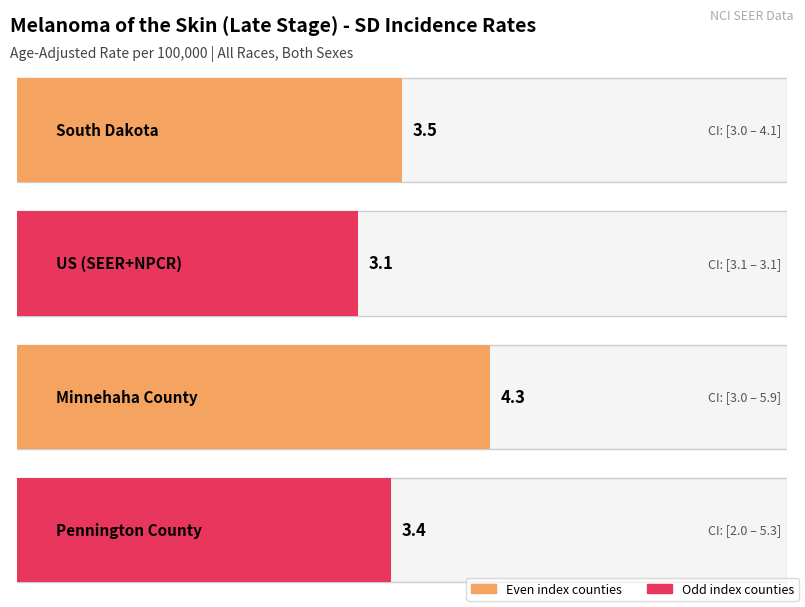

Reading right to left, list all the values displayed in this chart.

Age-Adjusted Incidence Rate: Pennington County=3.4	Minnehaha County=4.3	US (SEER+NPCR)=3.1	South Dakota=3.5
Lower 95% CI: Pennington County=2.0	Minnehaha County=3.0	US (SEER+NPCR)=3.1	South Dakota=3.0
Upper 95% CI: Pennington County=5.3	Minnehaha County=5.9	US (SEER+NPCR)=3.1	South Dakota=4.1